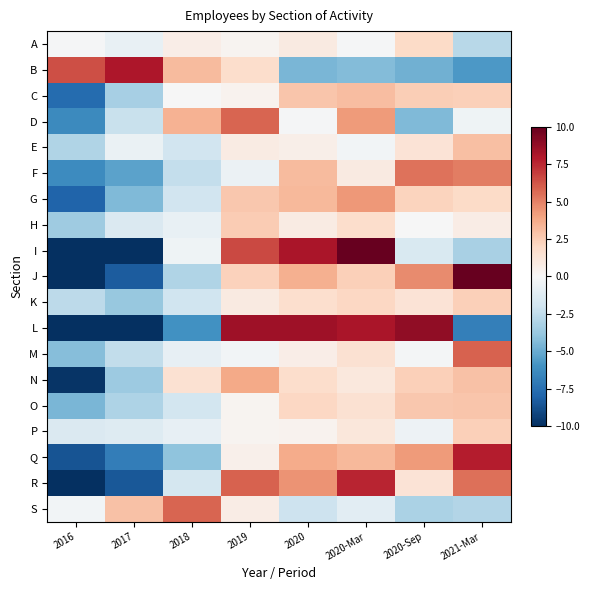

What is the difference between the highest and lowest values at 2016?

23.3